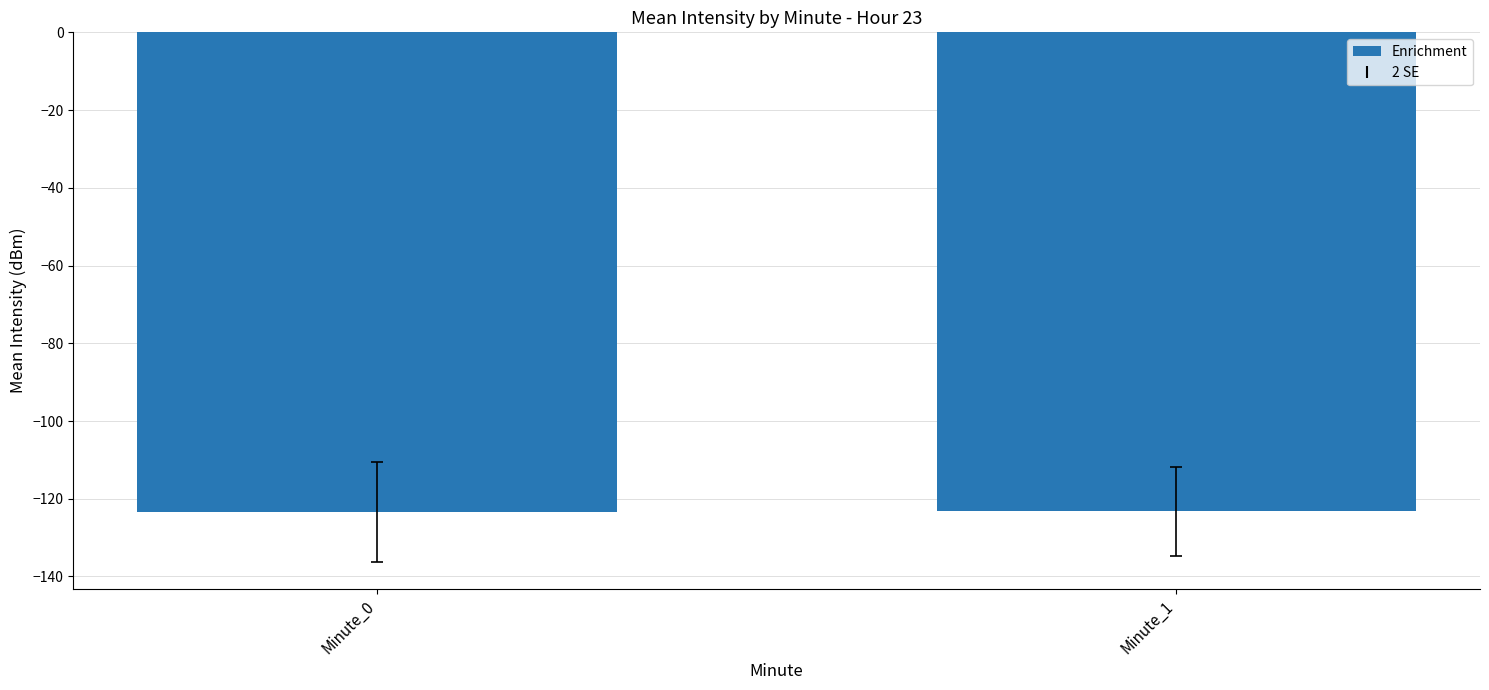

What is the change in value from Minute_0 to Minute_1?

+0.3